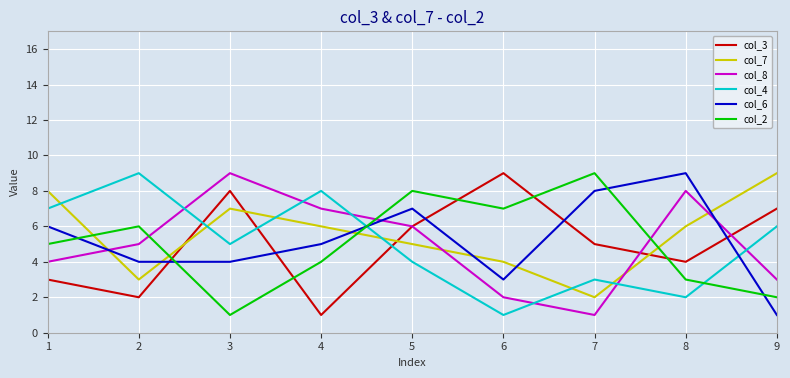

At which label does col_3 first exceed 5?

3